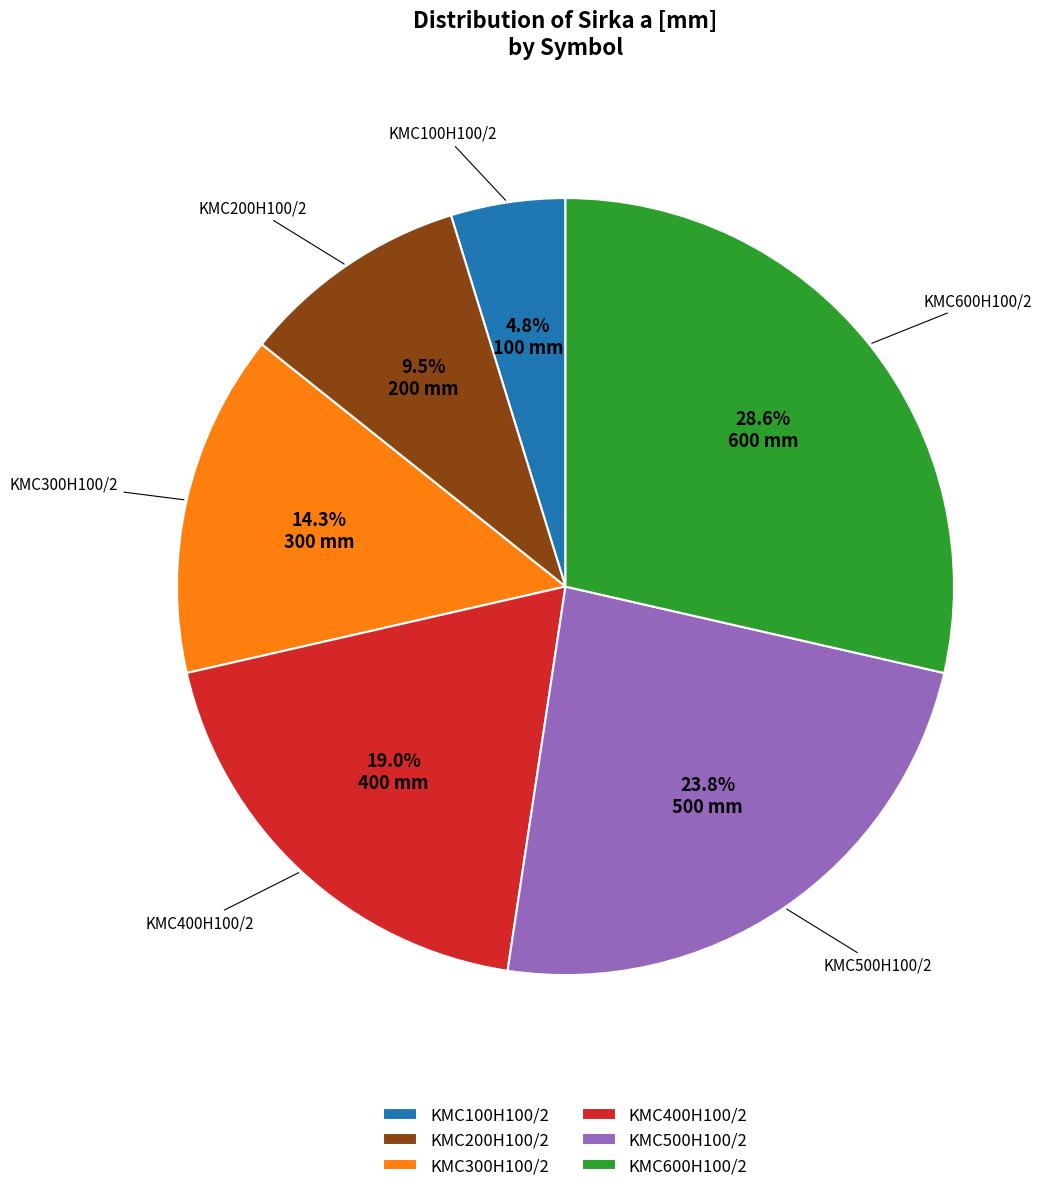

Between KMC500H100/2 and KMC400H100/2, which is larger?

KMC500H100/2